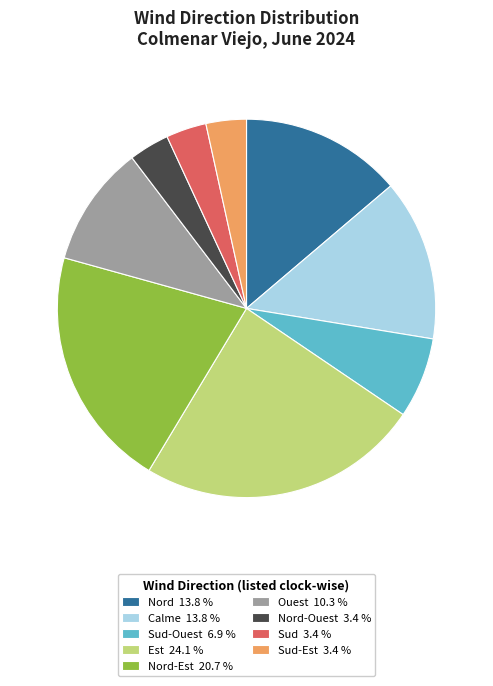

Is there a majority slice in this chart?

No